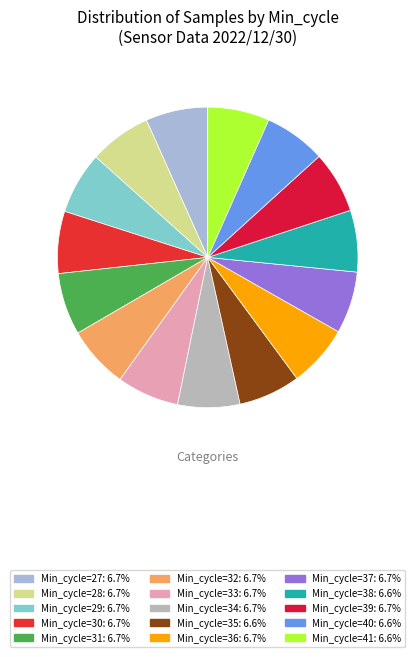

How many slices are in this pie chart?

15